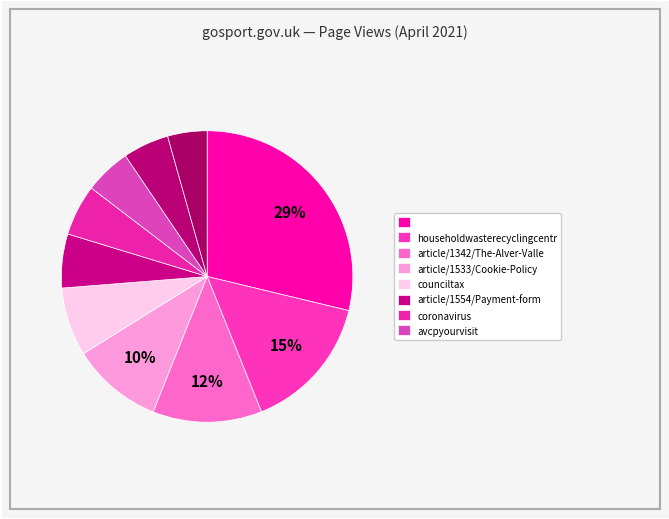

To the nearest percent, what is the difference between the largest and smallest slice percentages?

24%